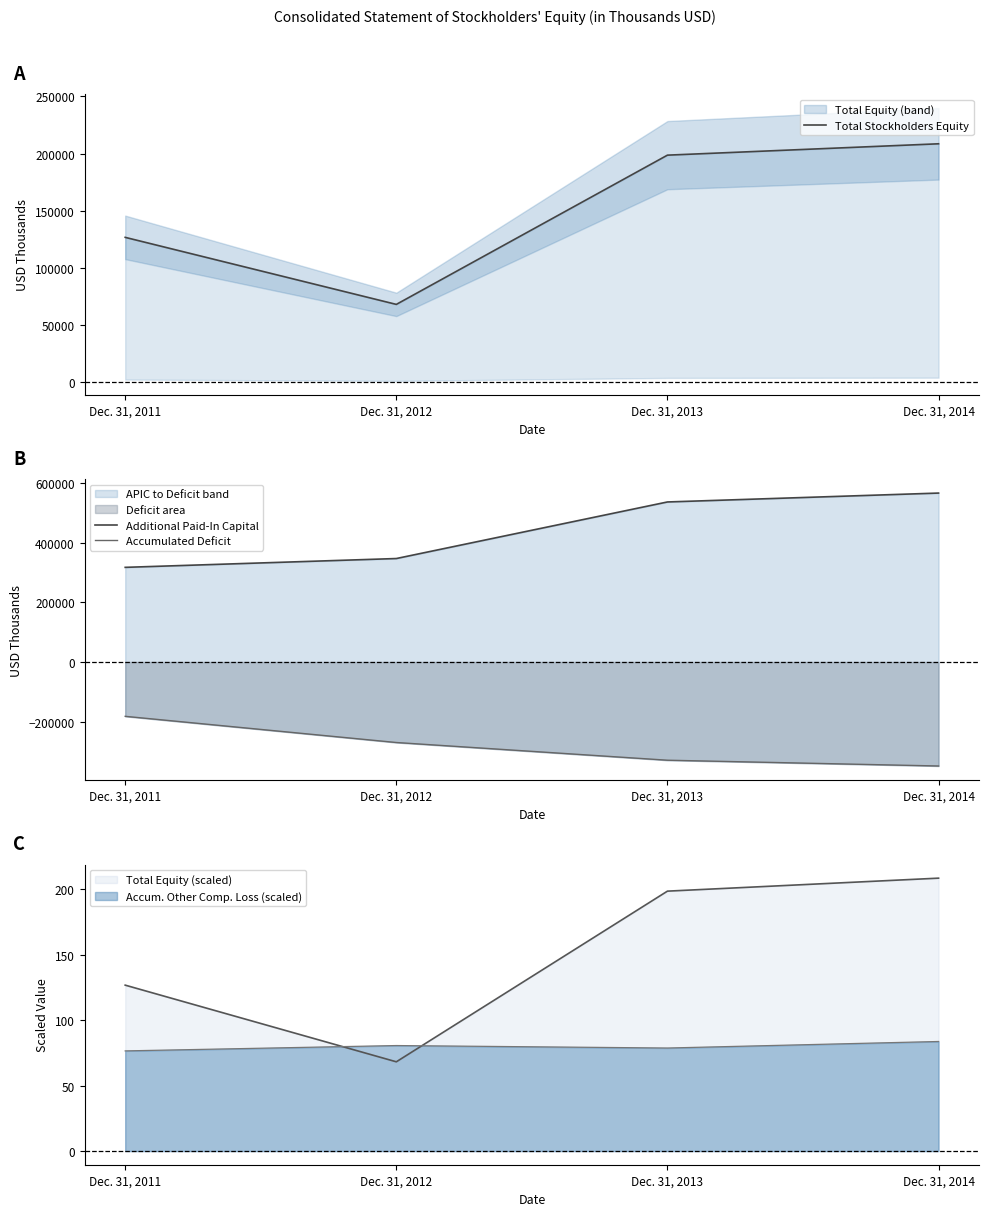

Where does the Total Stockholders Equity series first go above 198607?

Dec. 31, 2014